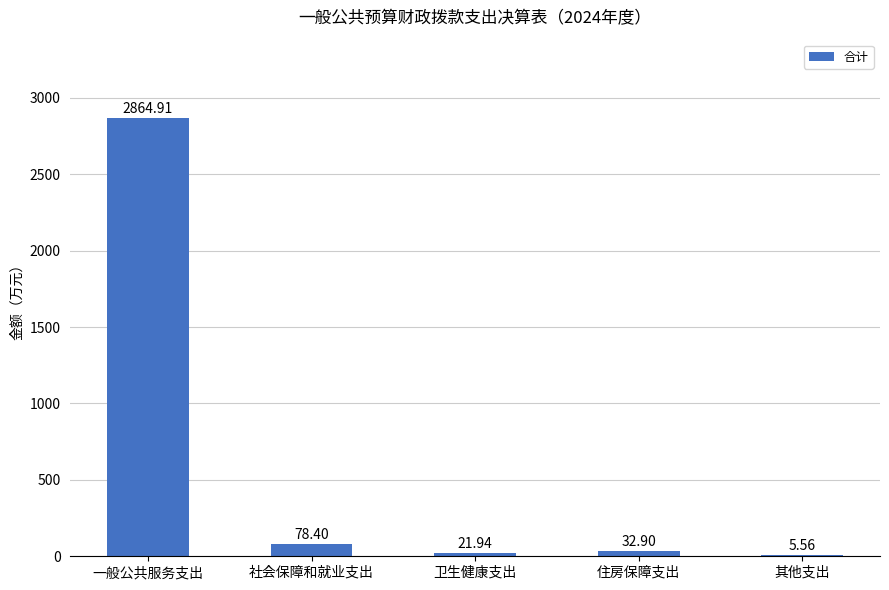

What is the ratio of the value at 卫生健康支出 to the value at 住房保障支出?

0.7